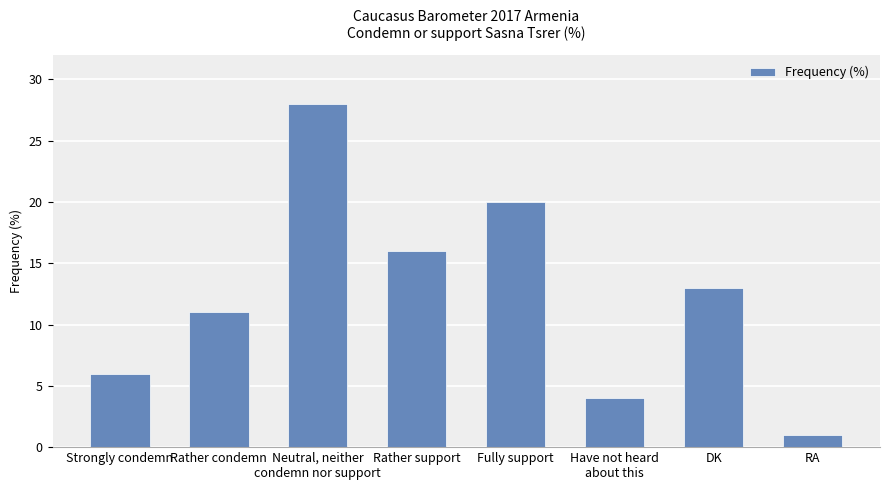

The value at Fully support is 20. True or false?

True